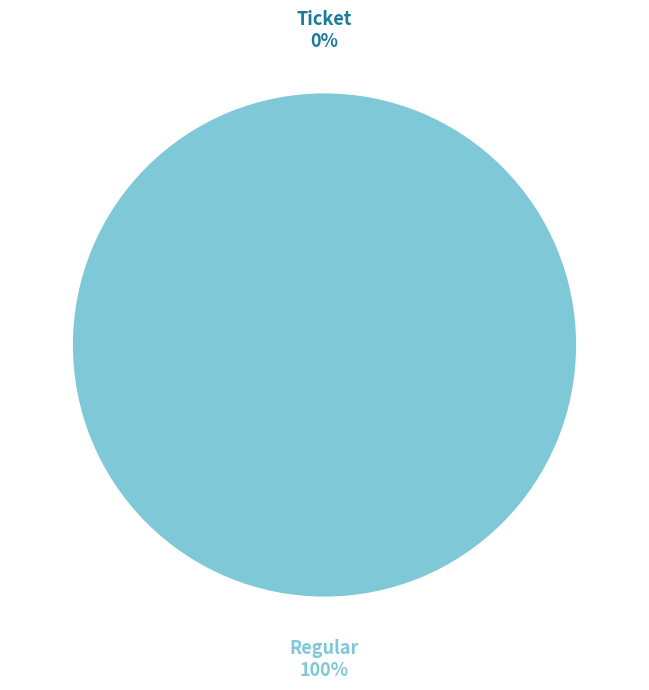

To the nearest percent, what percentage of the pie is Regular?

100%